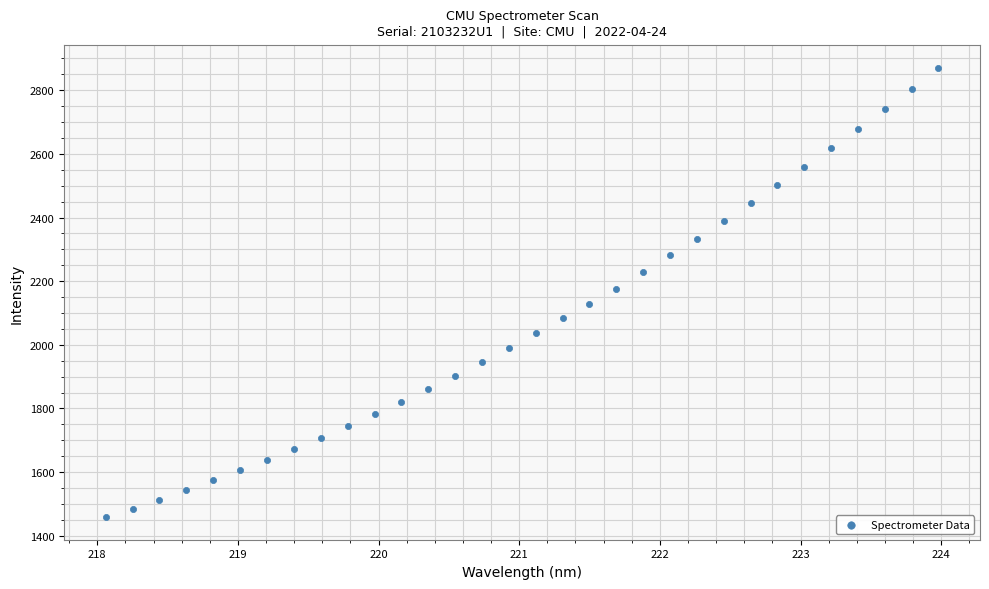

What is the range of X values (max minus min)?

5.9